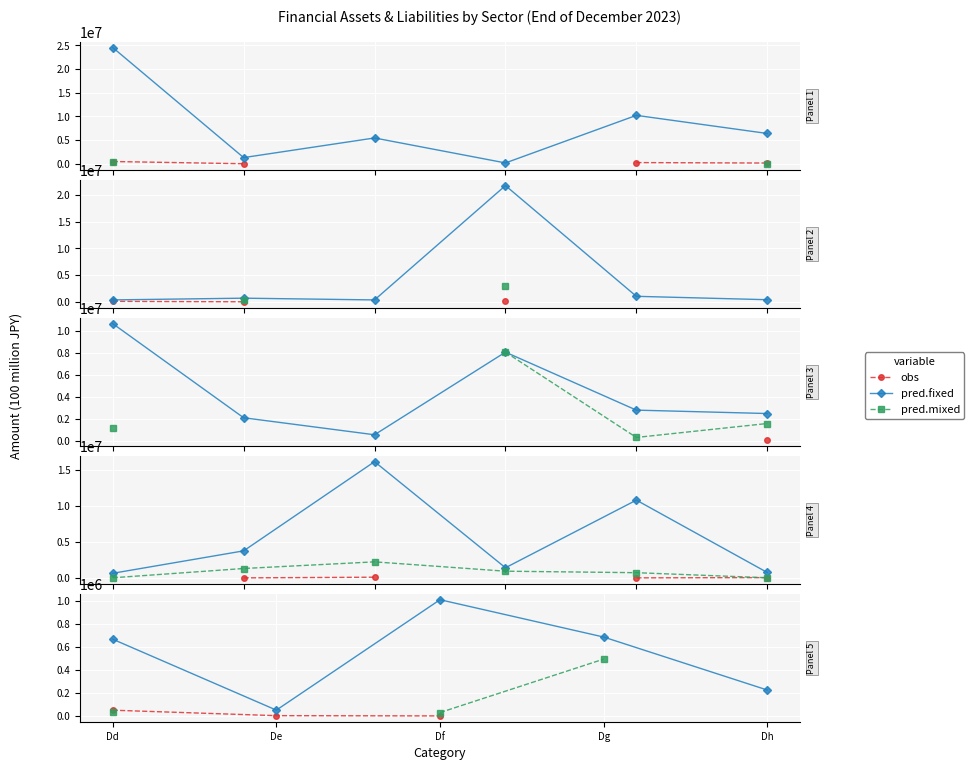

Is the value of pred.mixed at Df greater than the value of pred.fixed at De?

No